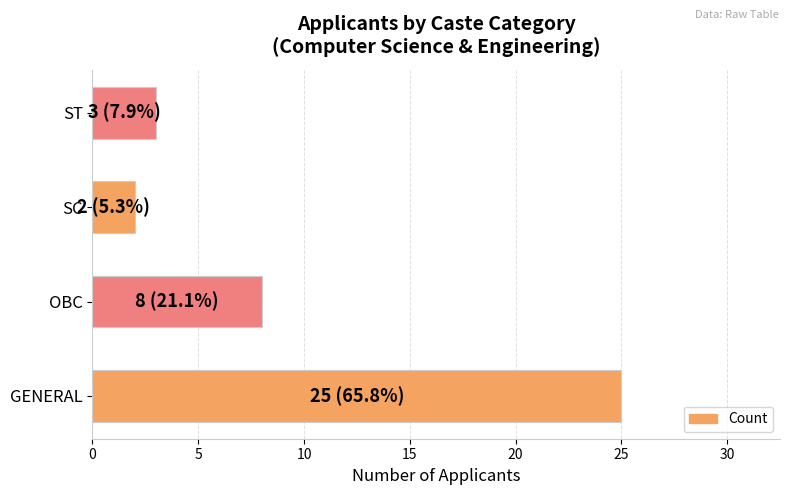

True or false: the data shows 14 at GENERAL.

False